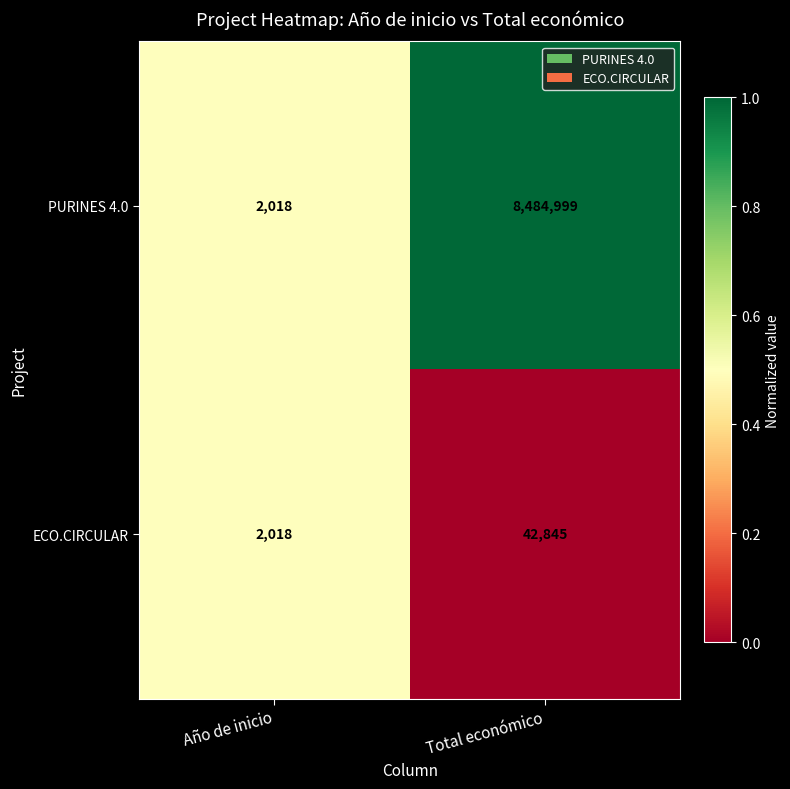

What is the highest value of the PURINES 4.0 series?

8484999